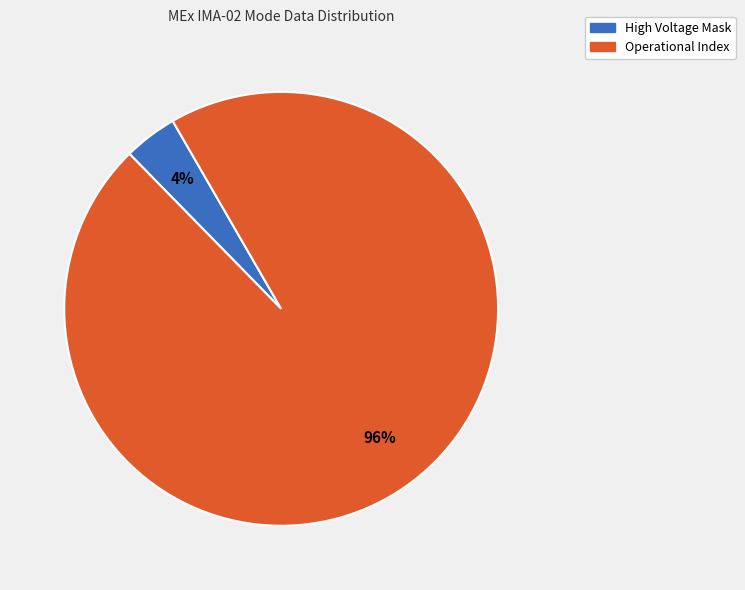

To the nearest percent, what is the difference between the largest and smallest slice percentages?

92%